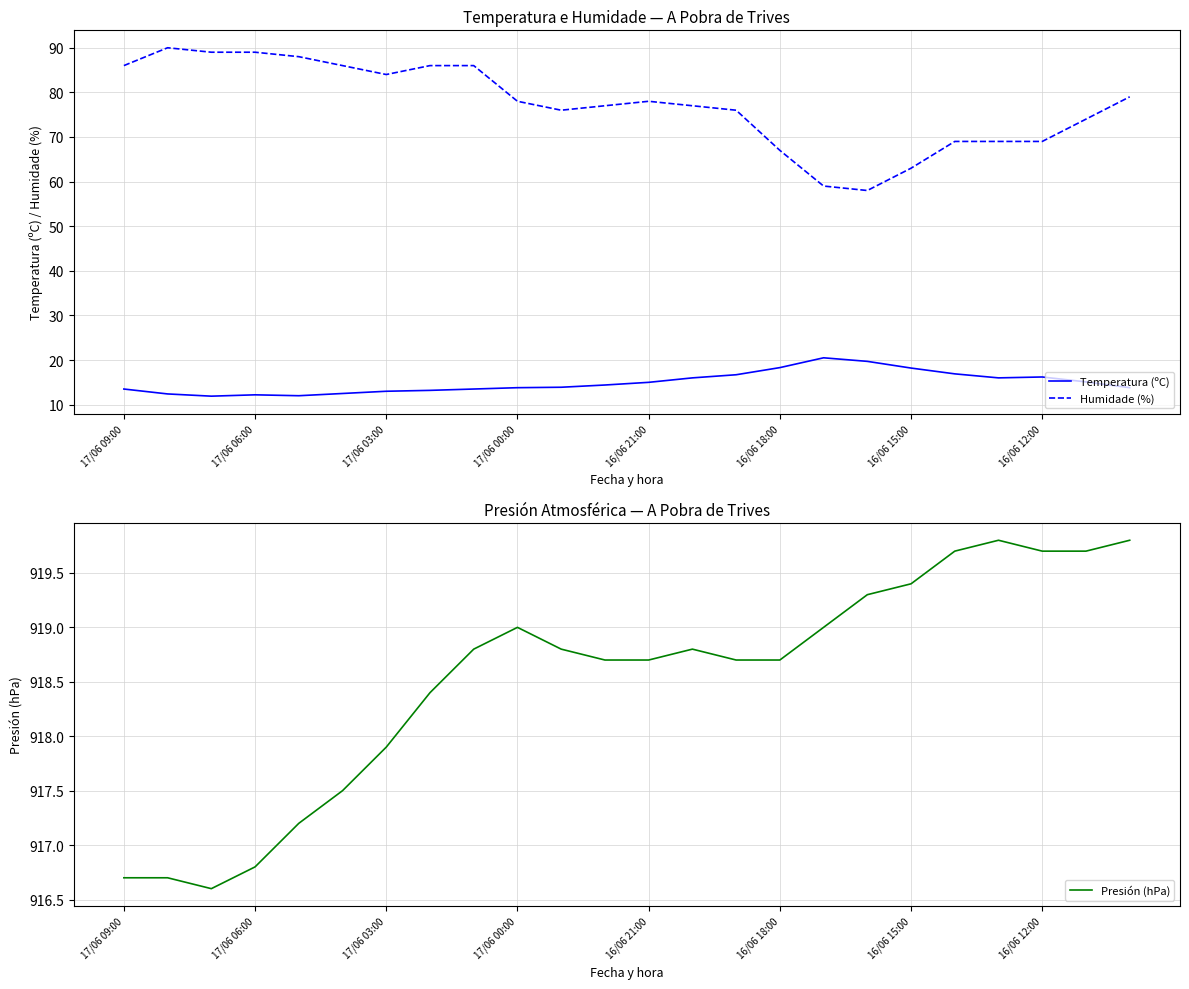

At how many categories does at least one series exceed 12?

24